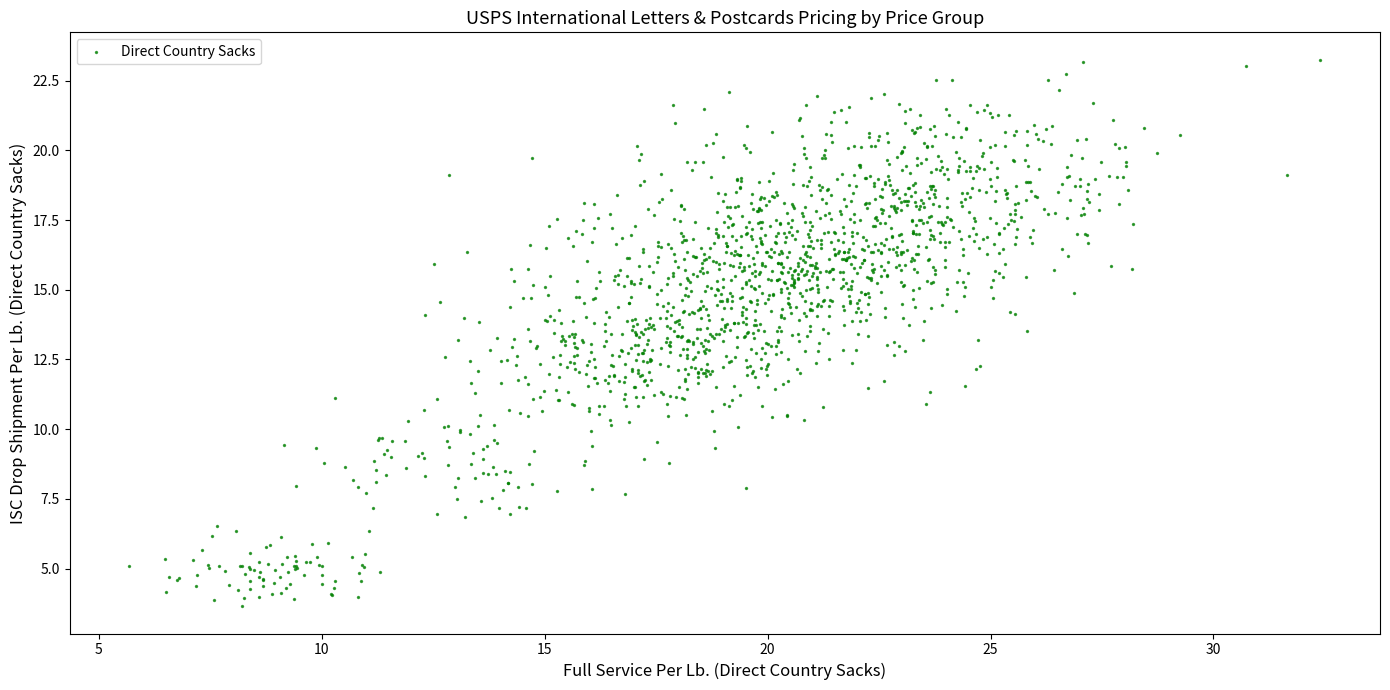

What is the range of X values (max minus min)?

26.7